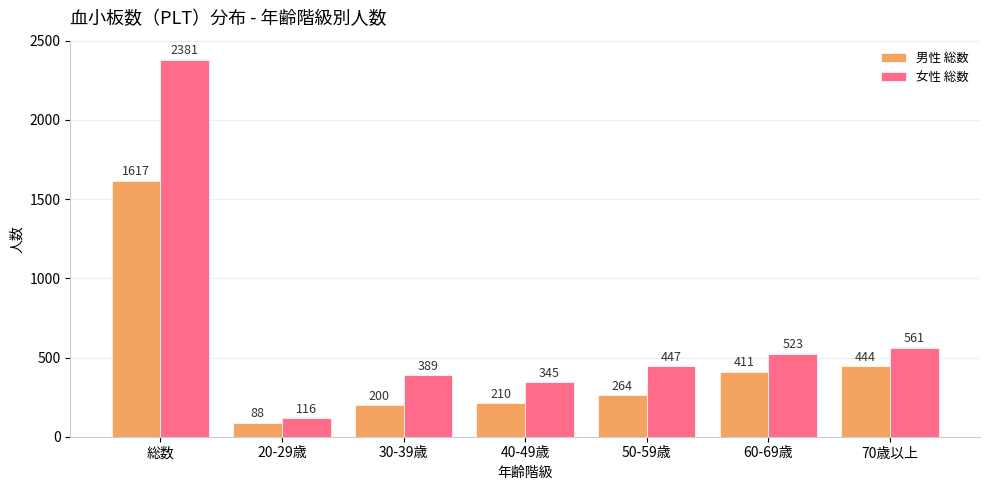

At which category is the sum across all series the highest?

総数